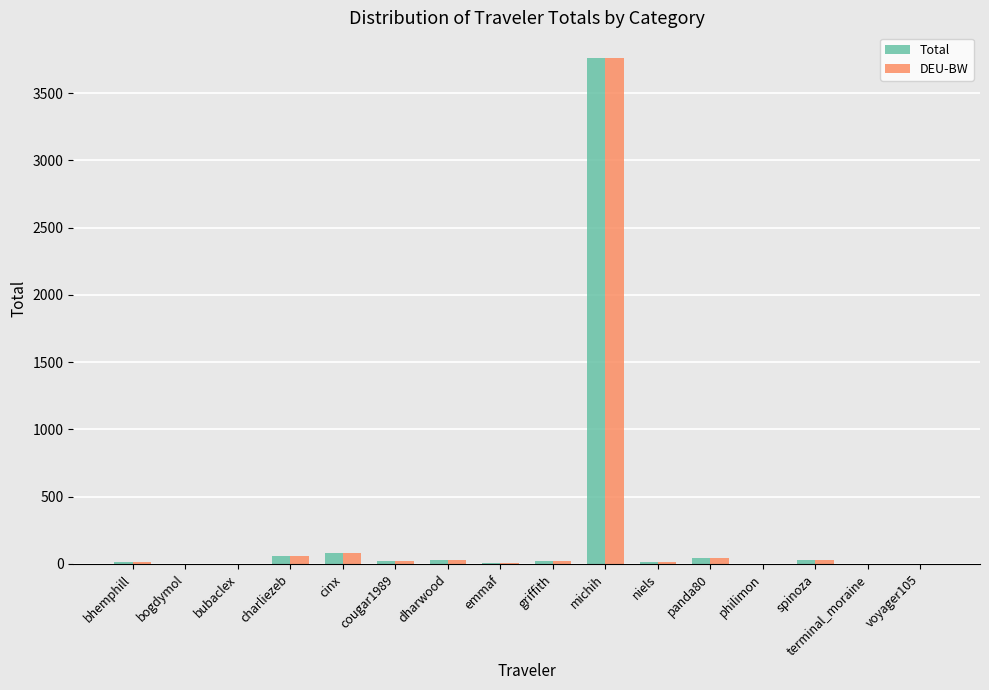

True or false: DEU-BW has a value of 14.3 at bhemphill.

True